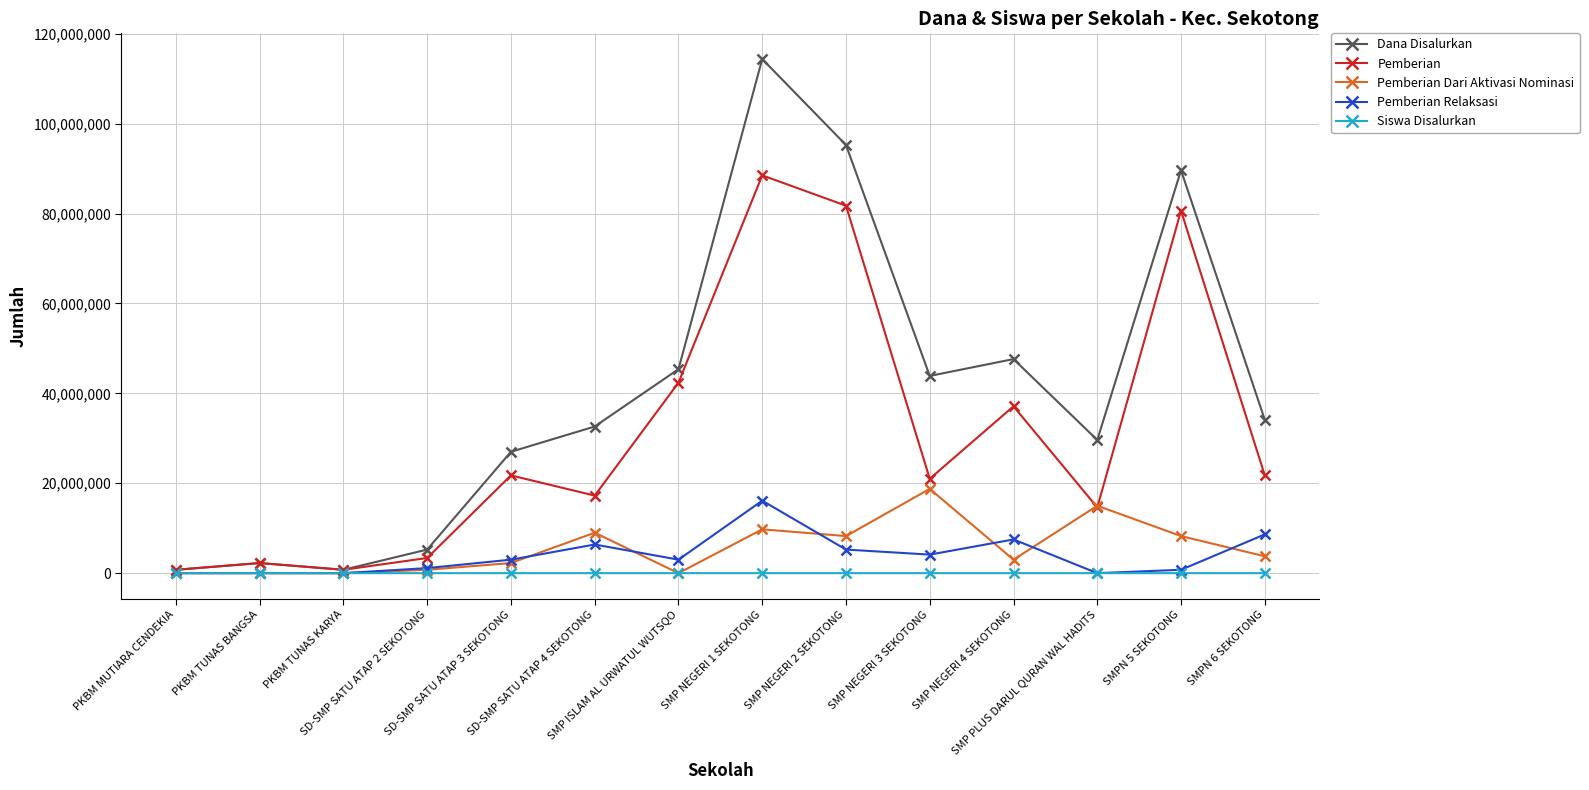

Is the value of Dana Disalurkan at SD-SMP SATU ATAP 4 SEKOTONG greater than the value of Pemberian Dari Aktivasi Nominasi at SMP NEGERI 1 SEKOTONG?

Yes